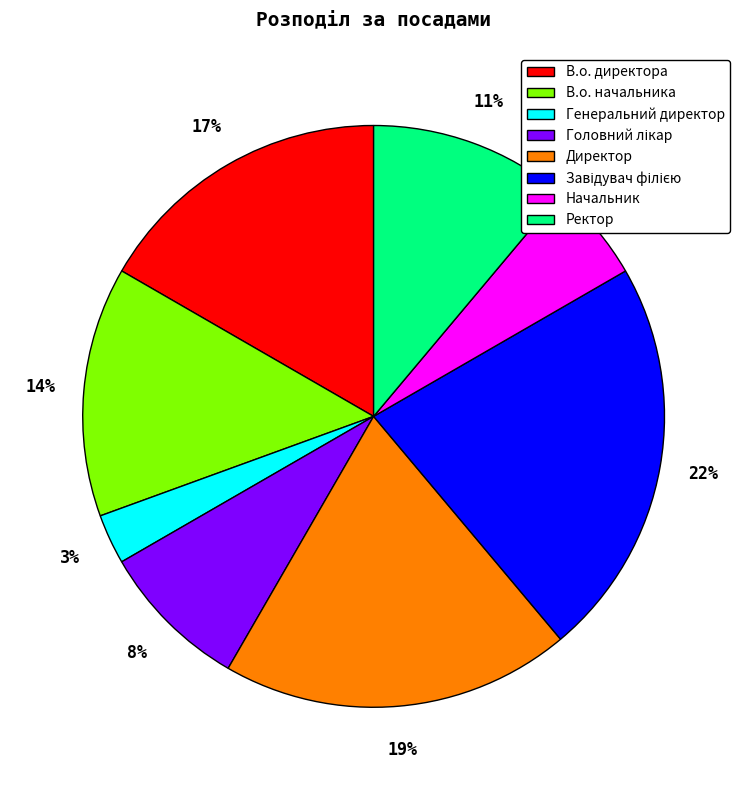

To the nearest percent, what is the difference between the largest and smallest slice percentages?

19%